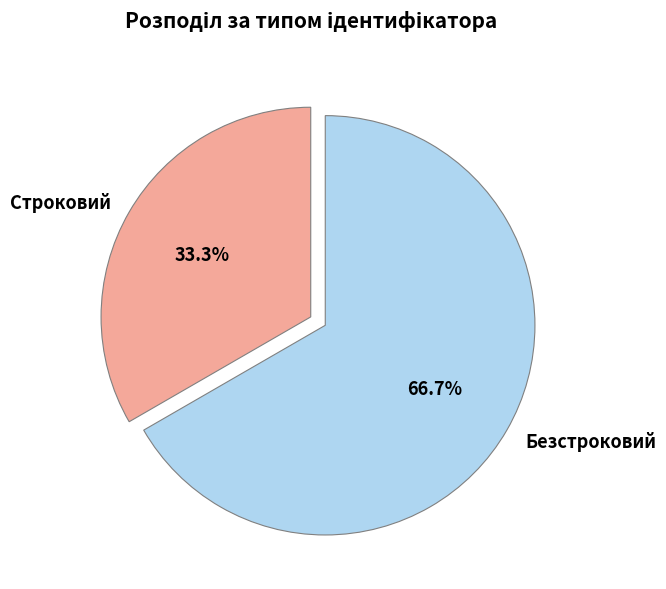

What is the ratio of the value at Строковий to the value at Безстроковий?

0.5